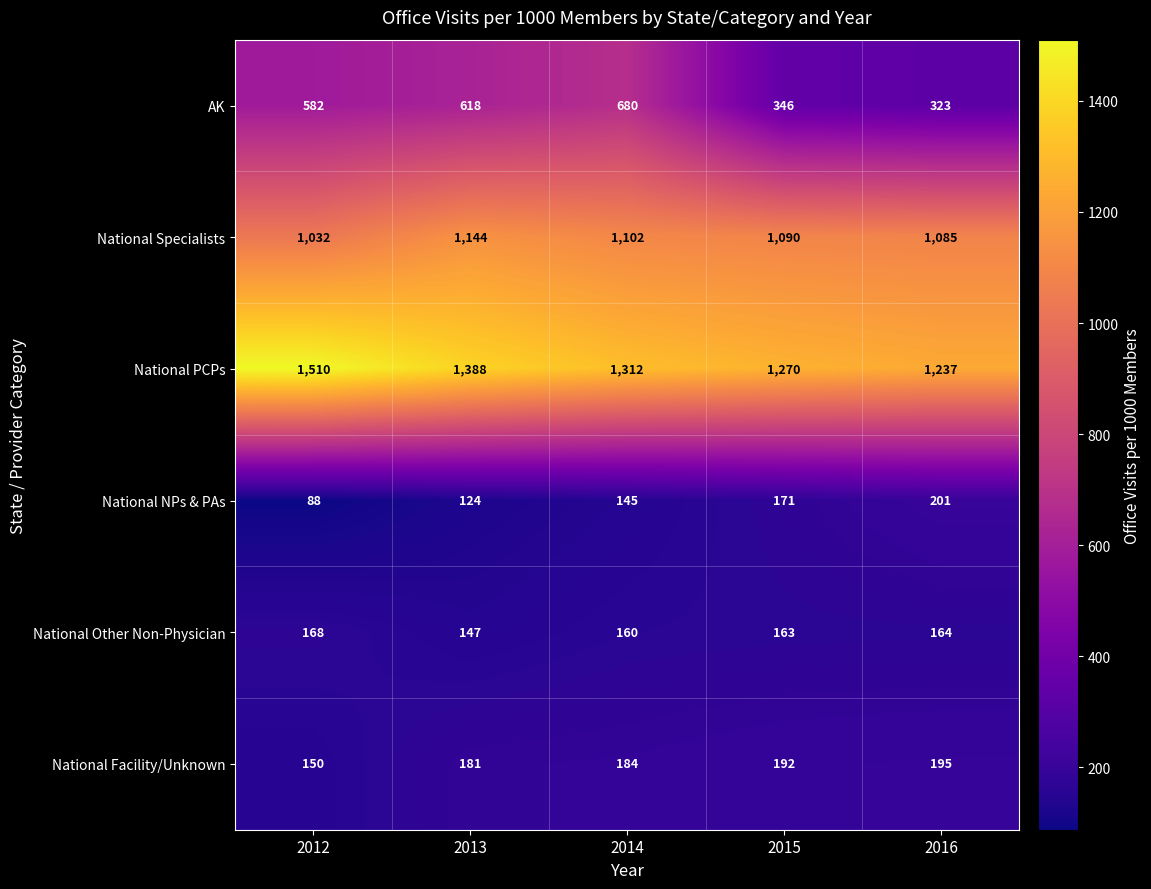

Reading left to right, what are all the values shown in this chart?

AK: 2012=582	2013=618	2014=680	2015=346	2016=323
National Specialists: 2012=1032	2013=1144	2014=1102	2015=1090	2016=1085
National PCPs: 2012=1510	2013=1388	2014=1312	2015=1270	2016=1237
National NPs & PAs: 2012=88	2013=124	2014=145	2015=171	2016=201
National Other Non-Physician: 2012=168	2013=147	2014=160	2015=163	2016=164
National Facility/Unknown: 2012=150	2013=181	2014=184	2015=192	2016=195